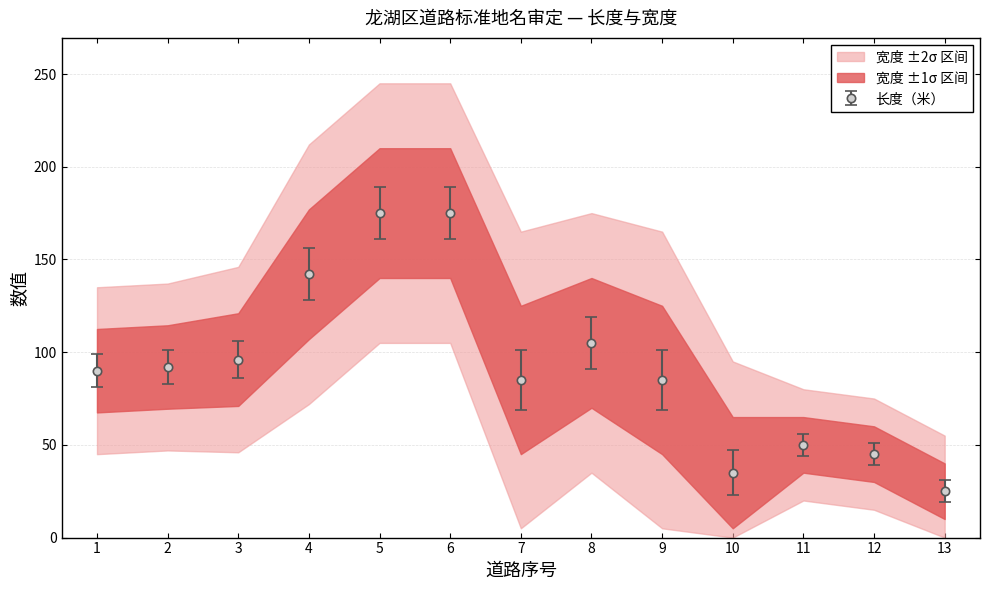

Reading left to right, extract all data points from this chart.

1=90	2=92	3=96	4=142	5=175	6=175	7=85	8=105	9=85	10=35	11=50	12=45	13=25